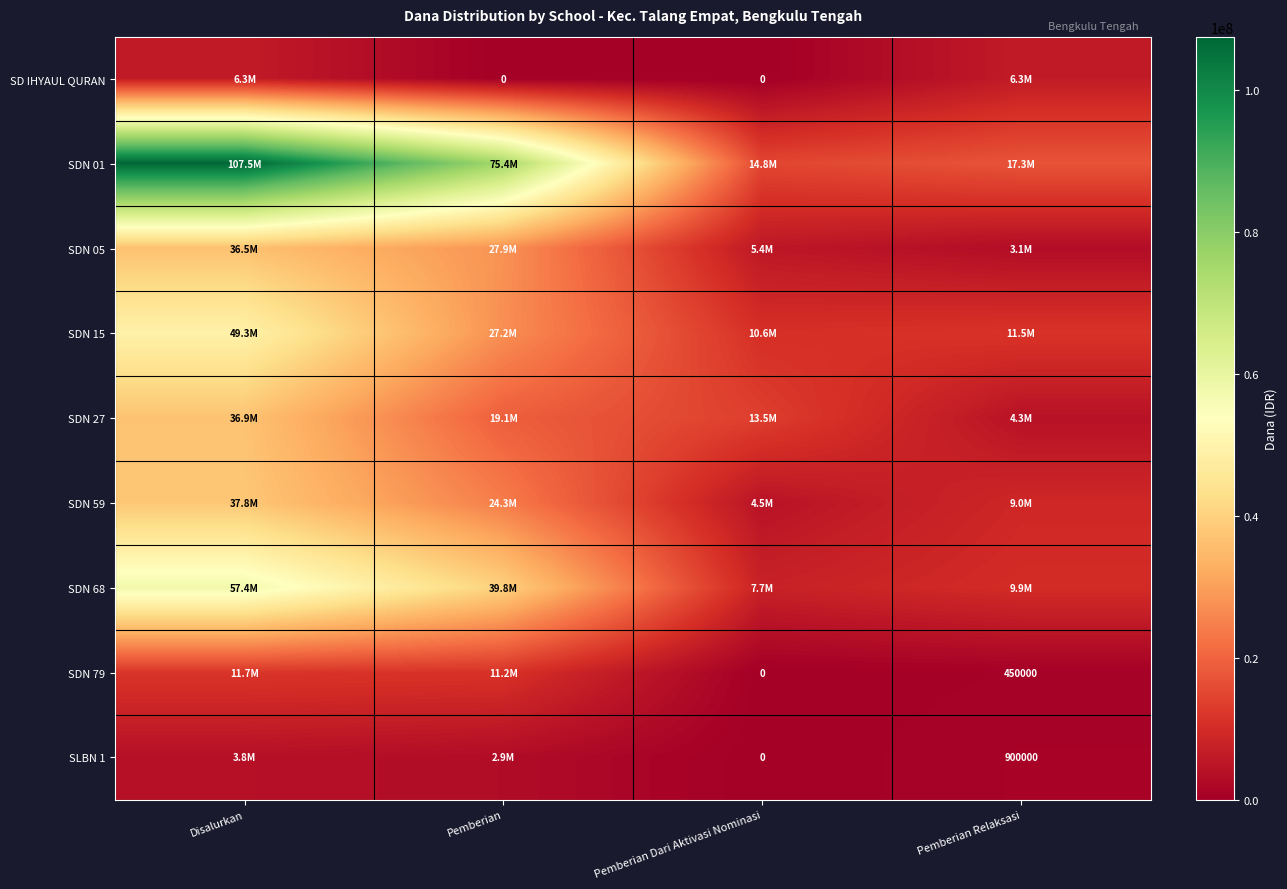

Which series has the largest total across all categories?

SDN 01